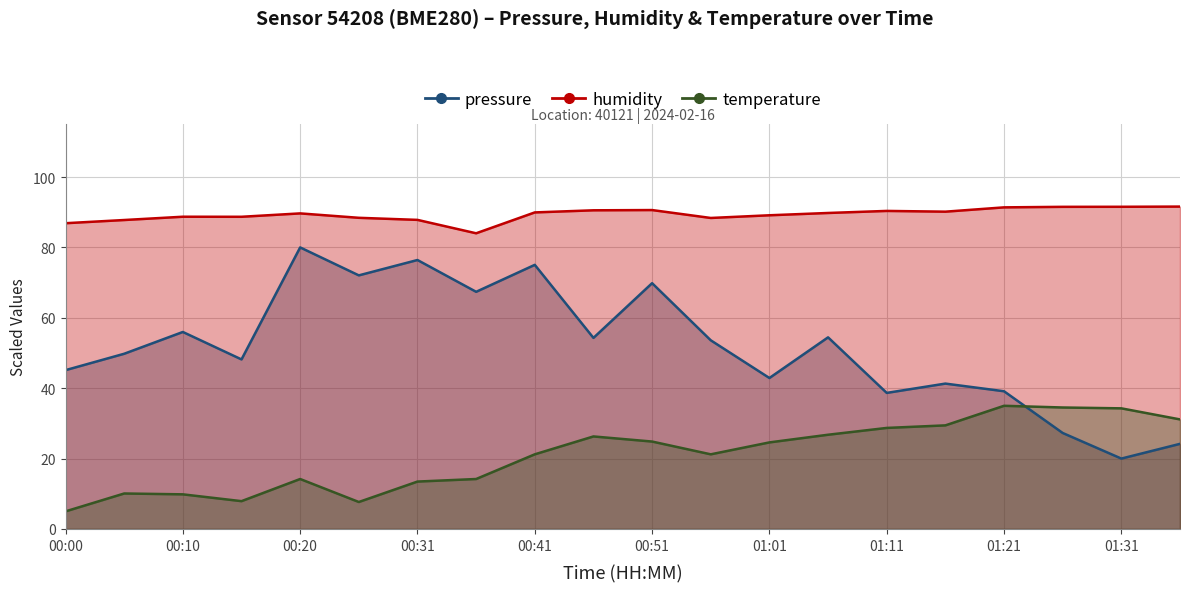

What is the total value across all series at 00:26?

168.1